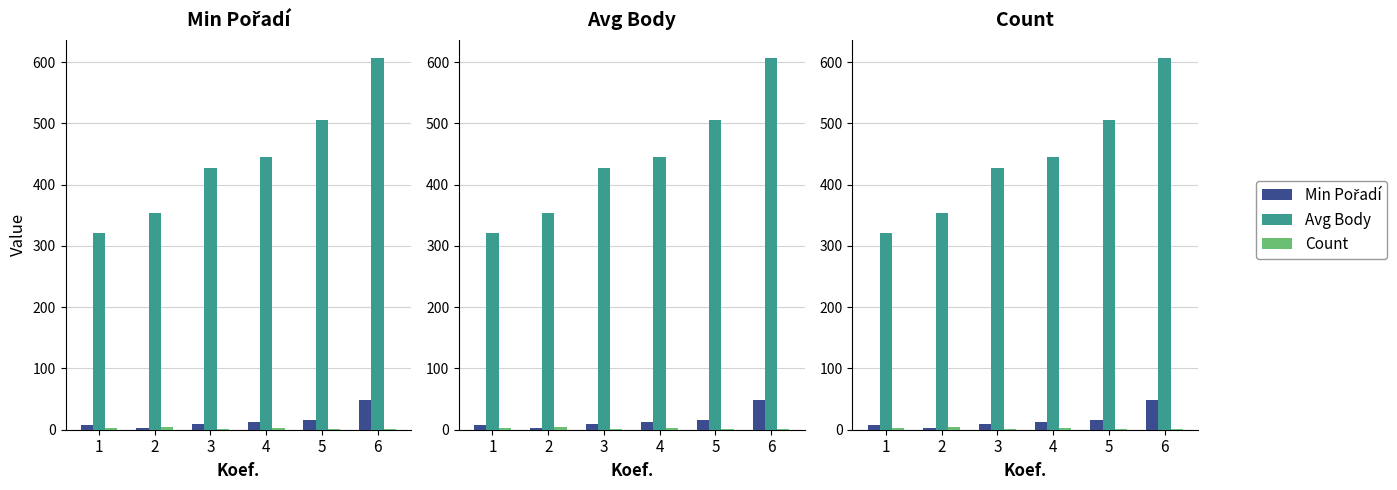

At 2, list the series in order from largest to smallest.

Avg Body, Count, Min Pořadí